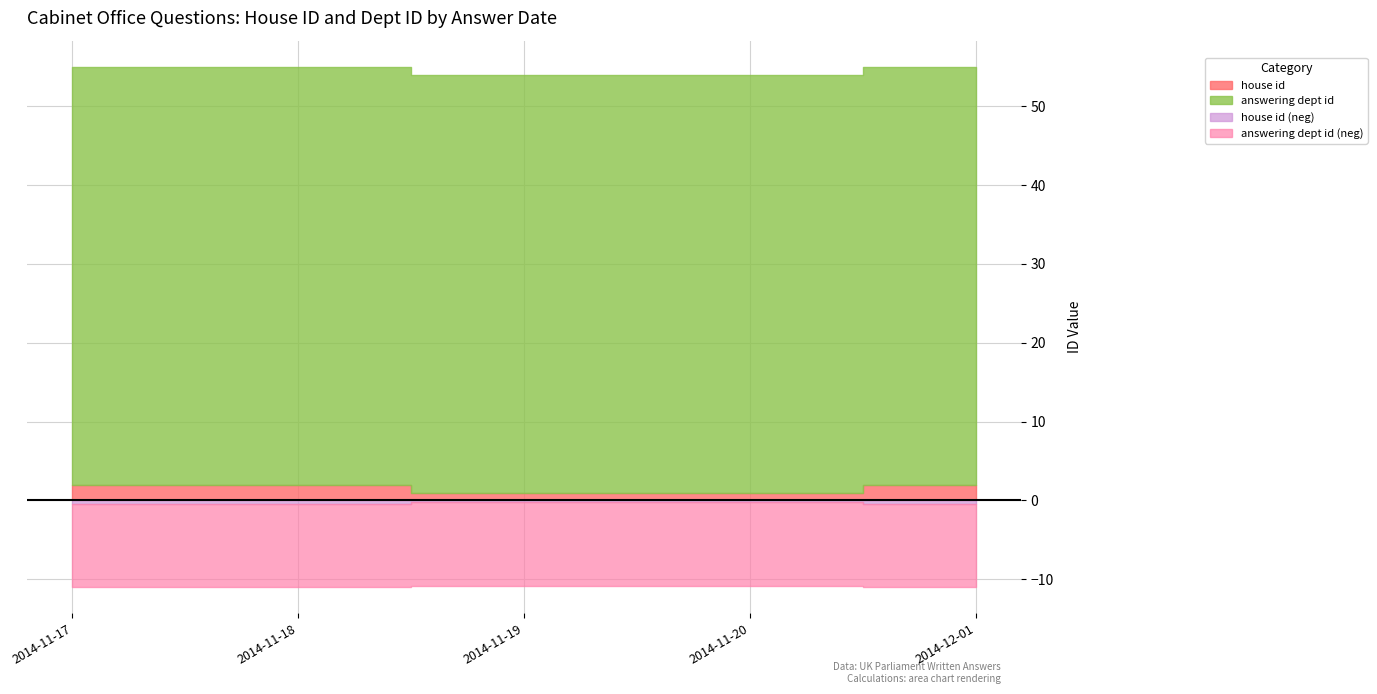

Reading left to right, transcribe all the data shown in this chart.

house id: 2	2	1	1	2
answering dept id: 53	53	53	53	53